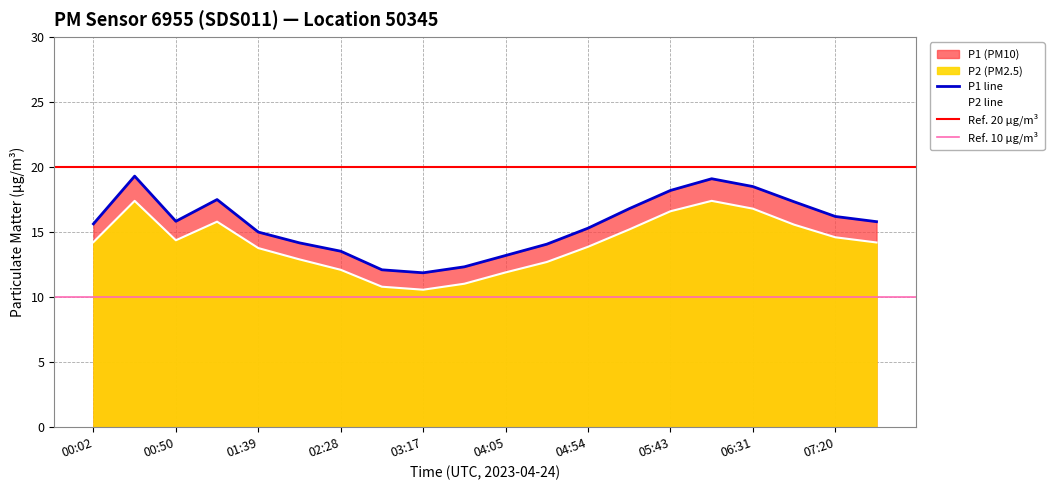

At how many categories does at least one series exceed 16?

8